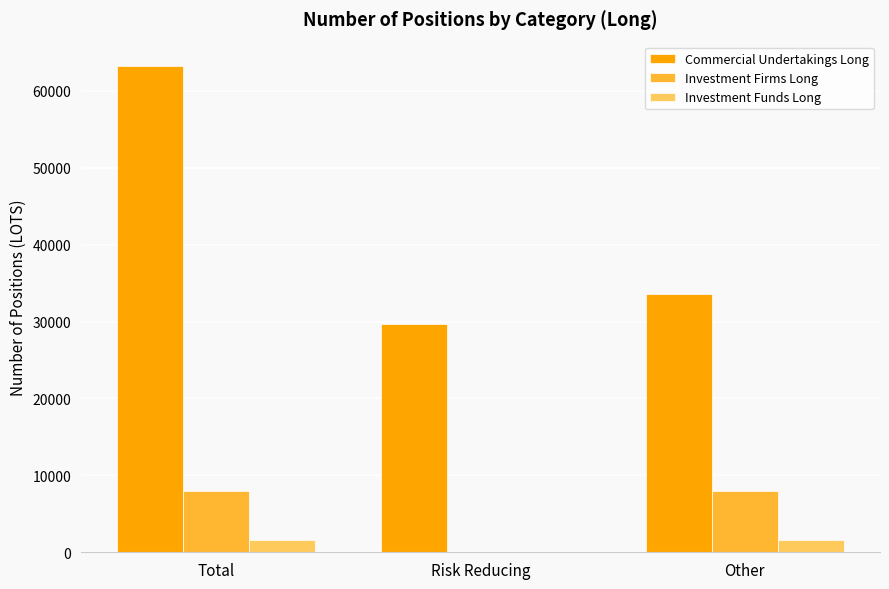

What is the sum of all Commercial Undertakings Long values?

126461.7